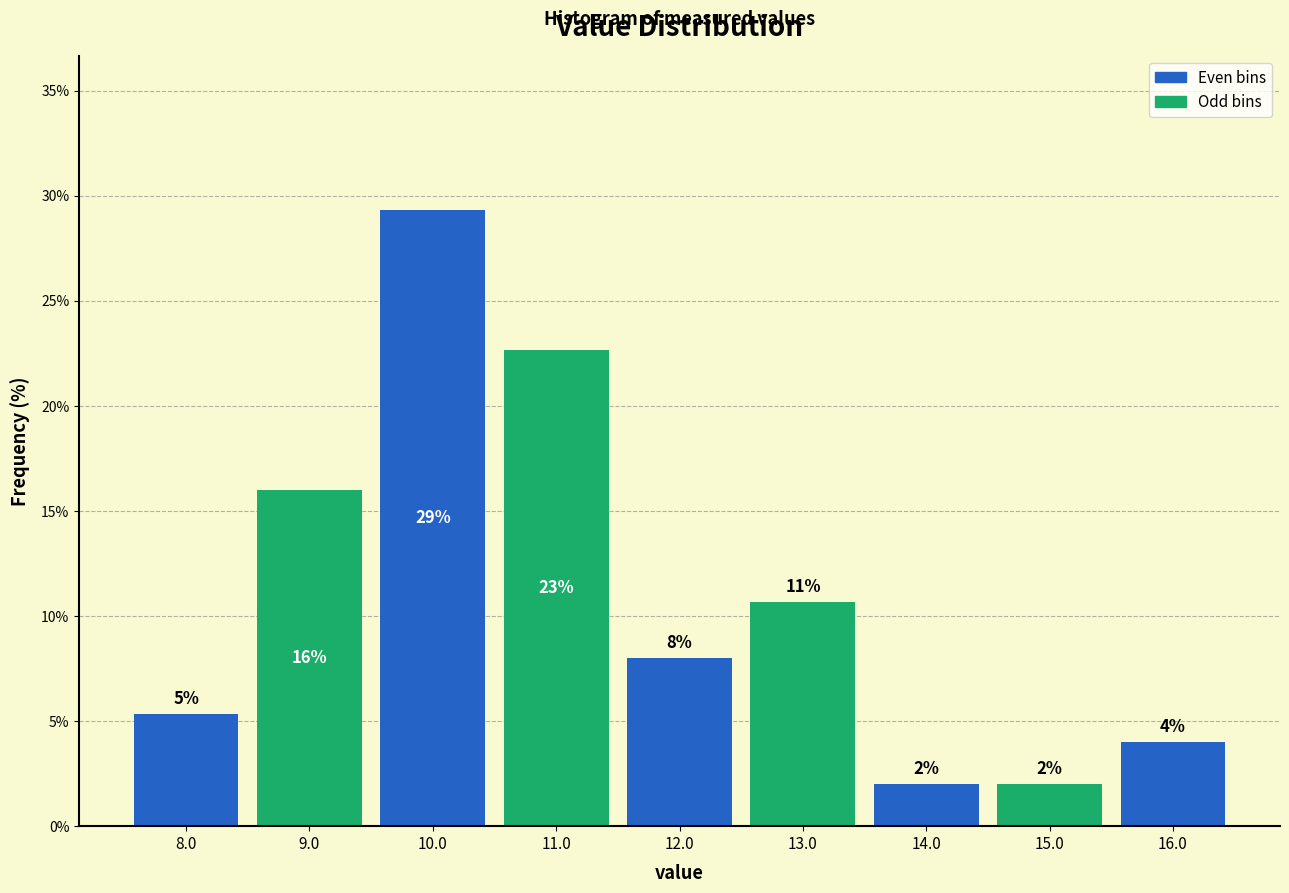

Over which range of the x-axis is the bar tallest?

9.5 to 10.5